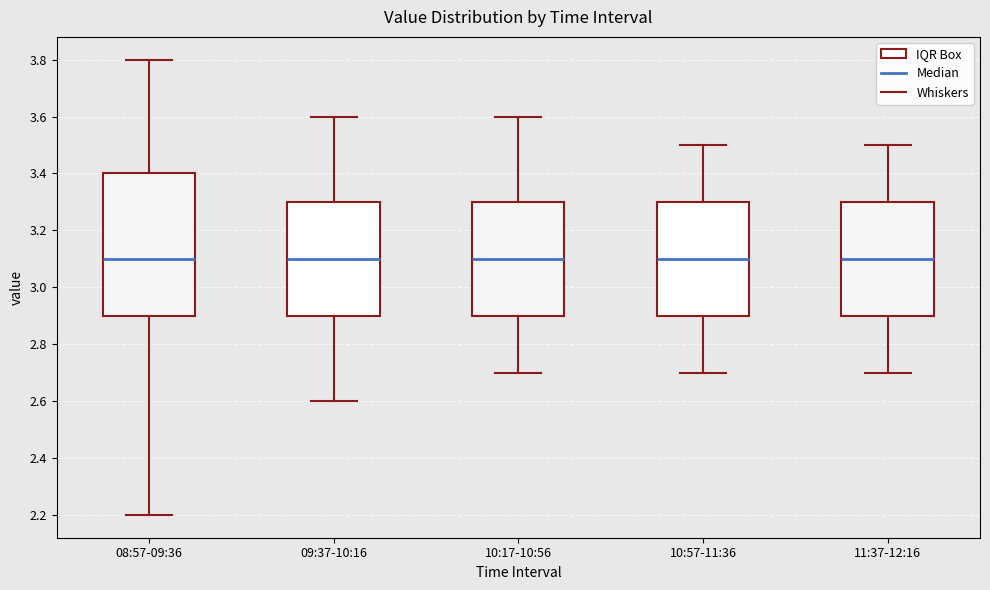

Reading left to right, read every box against the y-axis: the position of its median line, the range the box covers, and the ends of its whiskers. The values are not printed on the chart, so give them approximately, as read against the axis.

08:57-09:36: median 3.1, box 2.9 to 3.4, whiskers 2.2 to 3.8
09:37-10:16: median 3.1, box 2.9 to 3.3, whiskers 2.6 to 3.6
10:17-10:56: median 3.1, box 2.9 to 3.3, whiskers 2.7 to 3.6
10:57-11:36: median 3.1, box 2.9 to 3.3, whiskers 2.7 to 3.5
11:37-12:16: median 3.1, box 2.9 to 3.3, whiskers 2.7 to 3.5